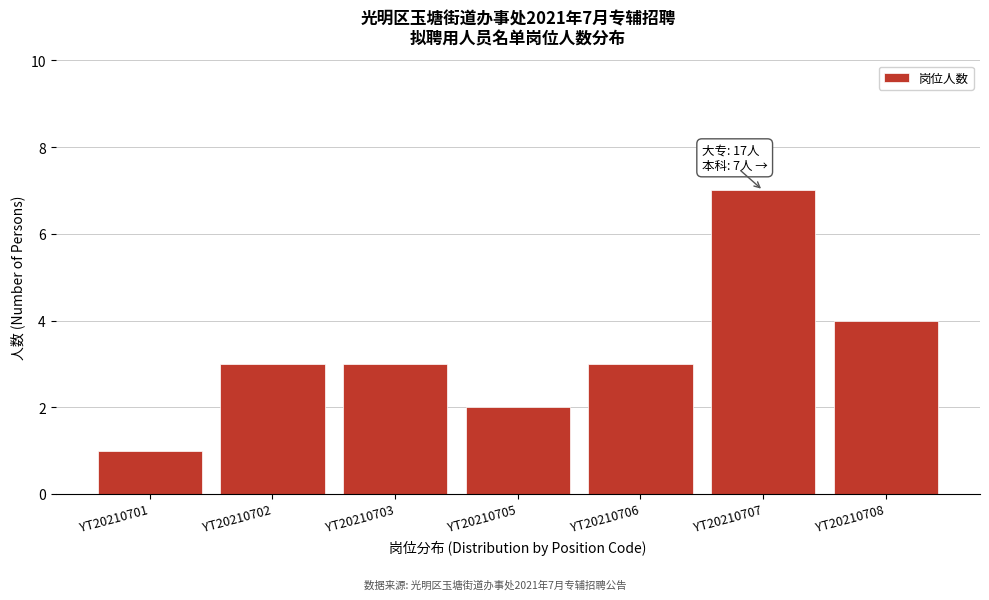

Reading left to right, list all the values displayed in this chart.

YT20210701=1	YT20210702=3	YT20210703=3	YT20210705=2	YT20210706=3	YT20210707=7	YT20210708=4